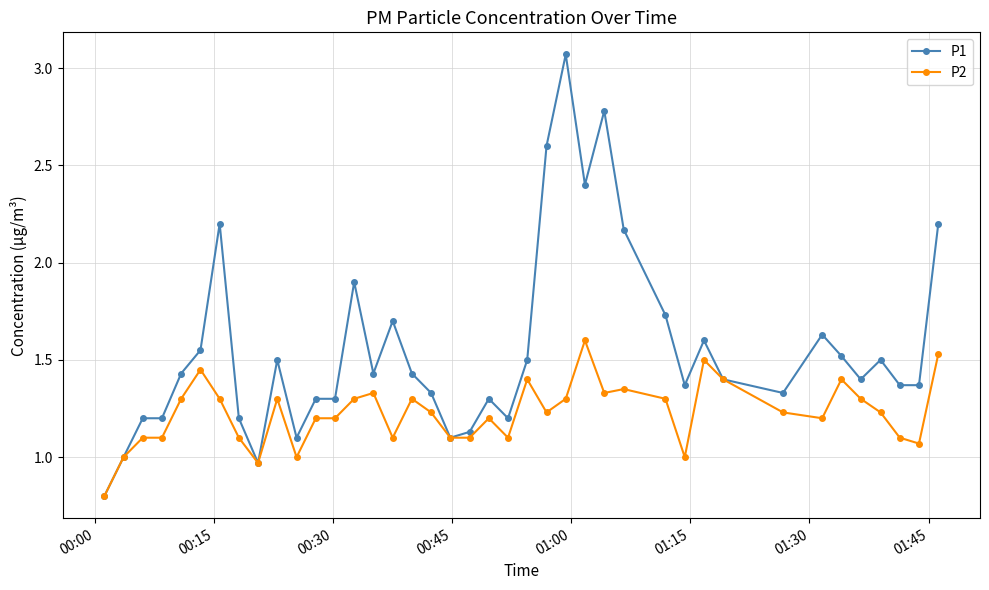

What is the lowest value of the P2 series?

0.8